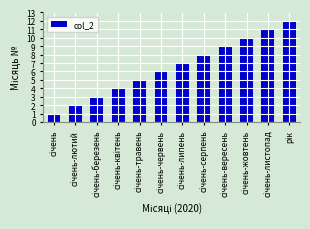

What is the value of the 9th bar from the left?

9